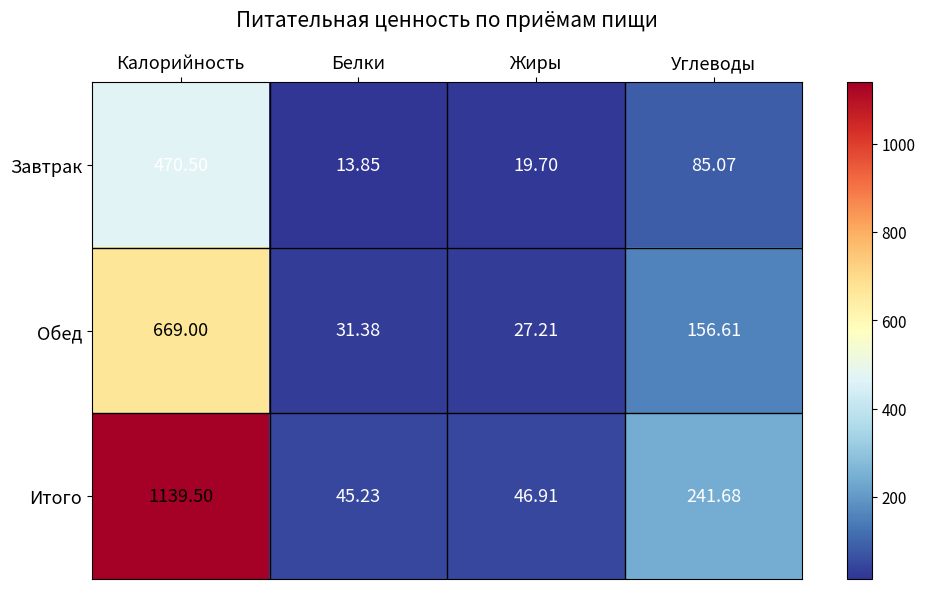

At which category is the sum across all series the highest?

Калорийность